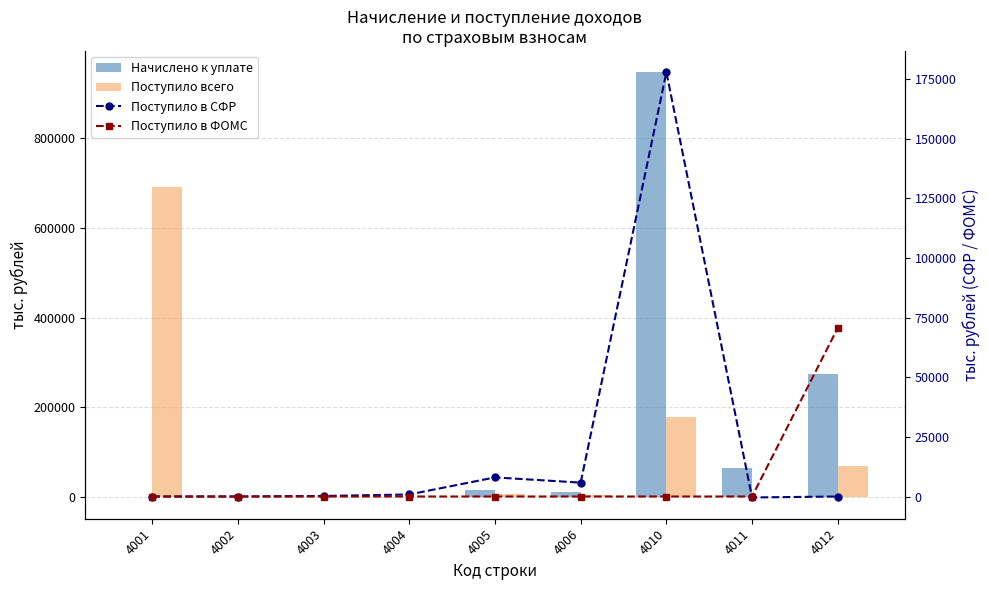

Which series has the widest spread of values?

Начислено к уплате